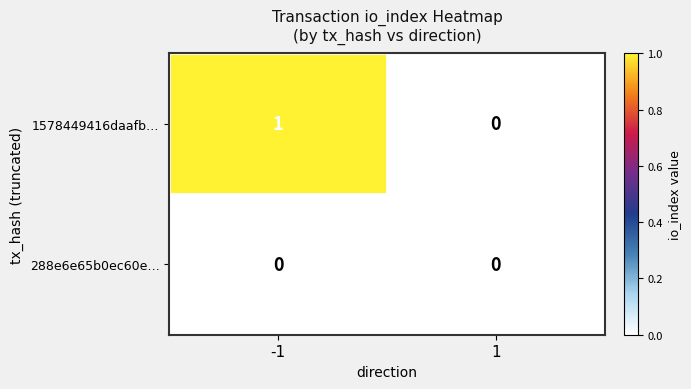

Is it true that 1578449416daafb… equals 0 at 1?

True